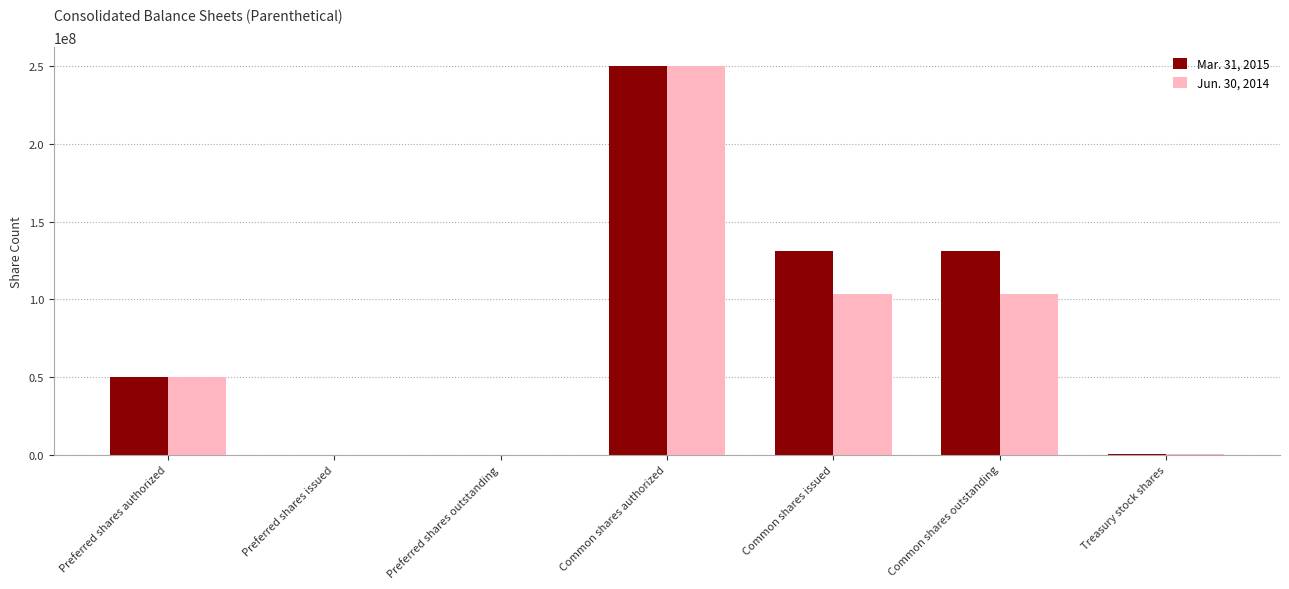

How many distinct data groups are displayed?

2